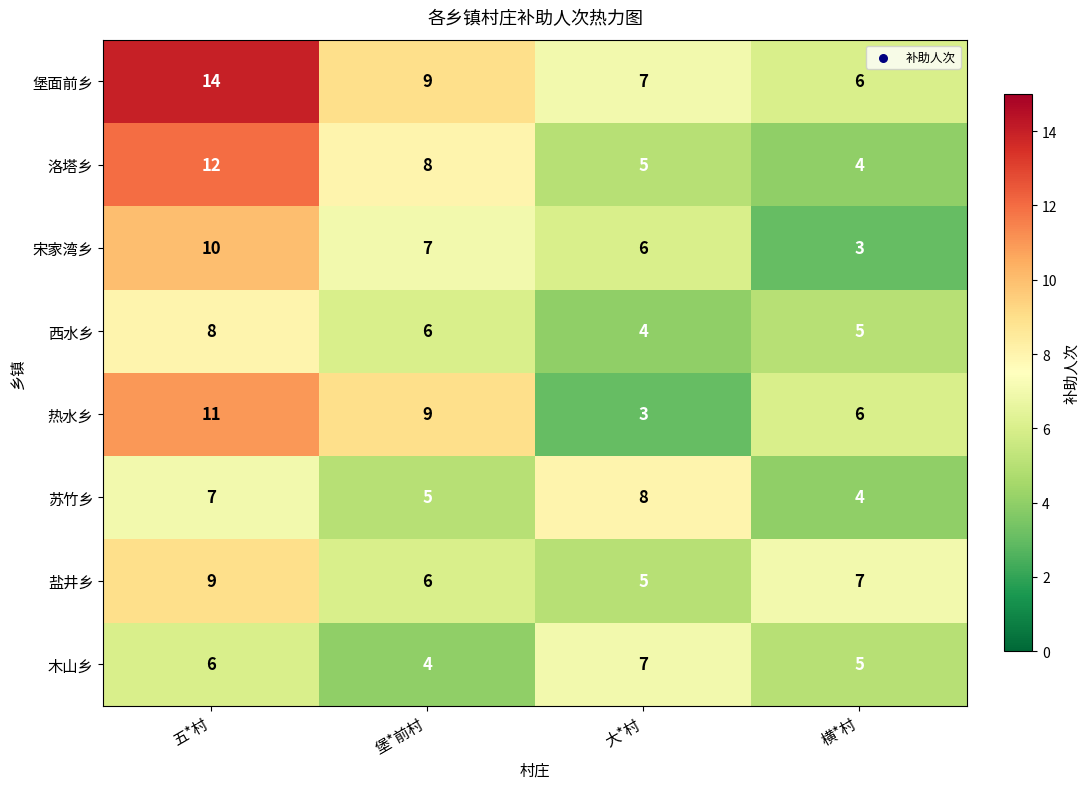

What is the sum of all 热水乡 values?

29